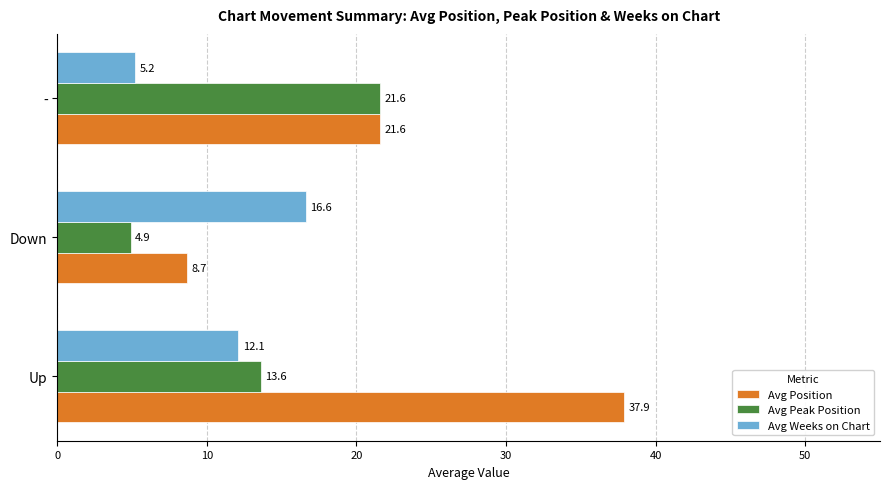

What is the sum of the Avg Peak Position values at - and Down?

26.5